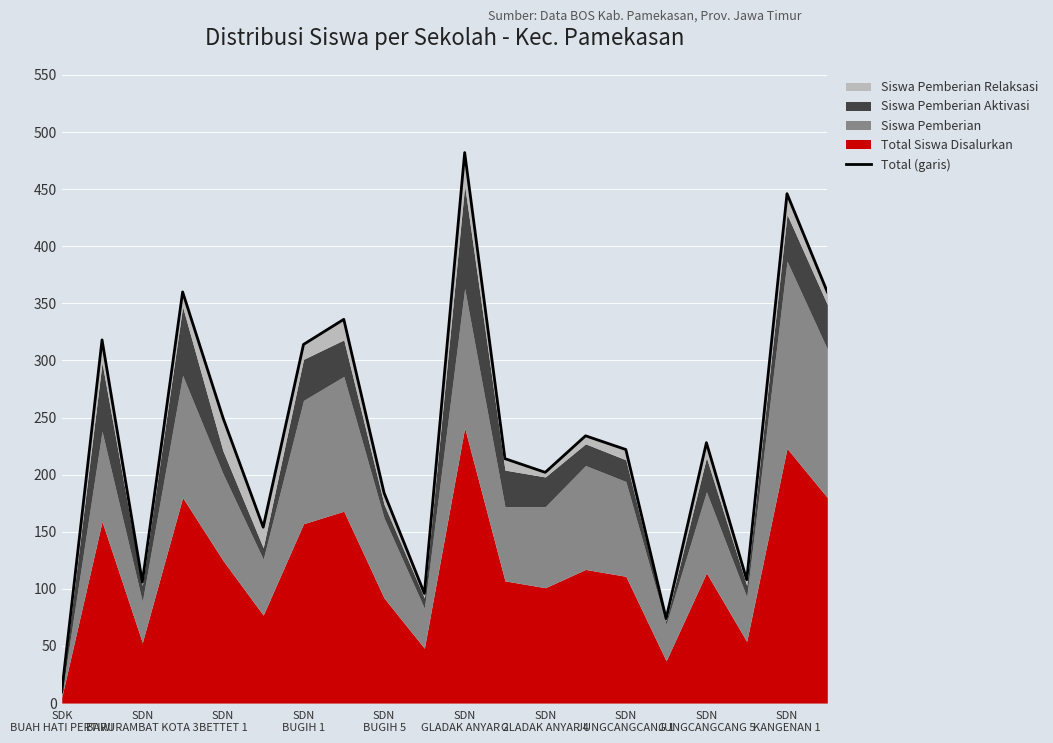

Does the chart display data point markers on the line(s)?

No